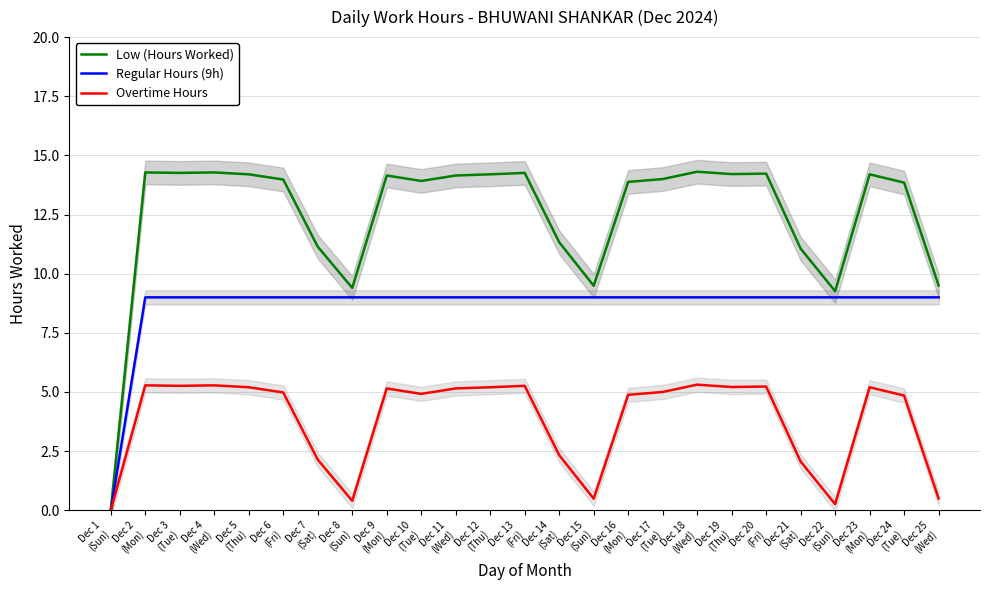

Count the number of categories in the chart.

25